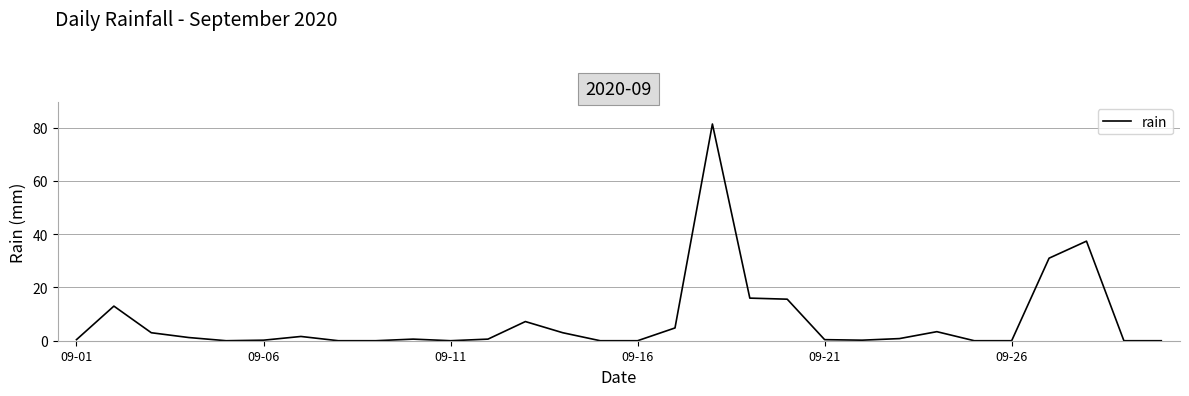

What is the difference between the maximum and minimum values?

81.4